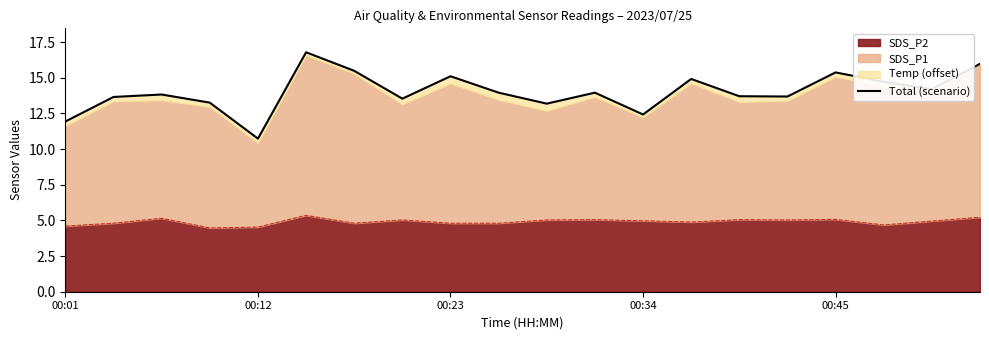

How many interior local peaks (higher than both neighbors) does the data have?

6